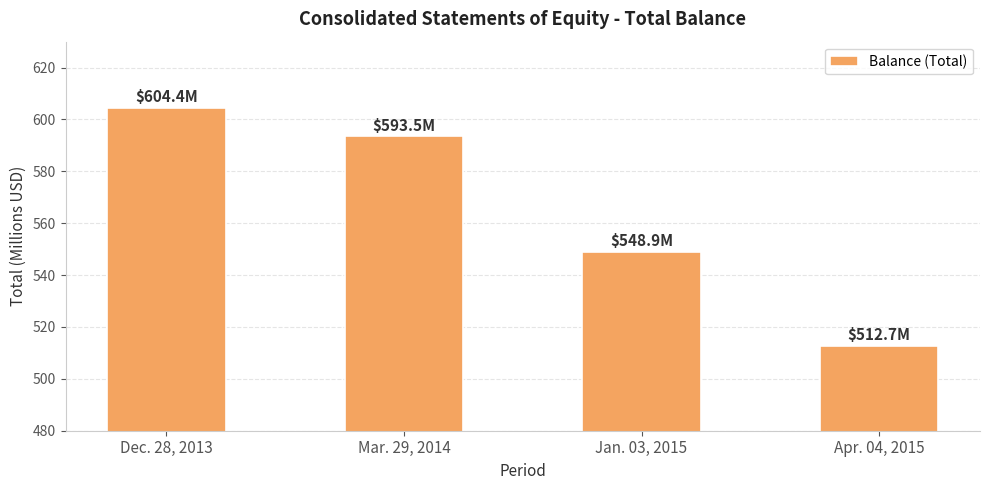

Which category has the highest value across all series?

Dec. 28, 2013